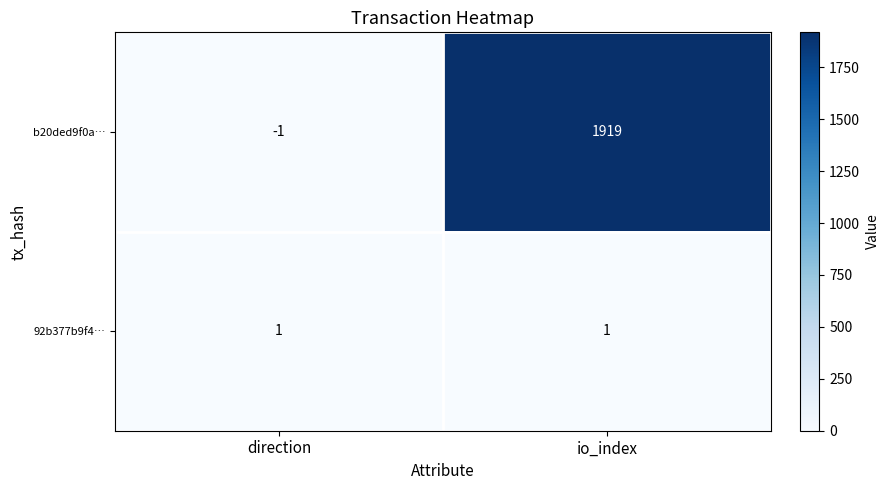

Count the number of categories in the chart.

2